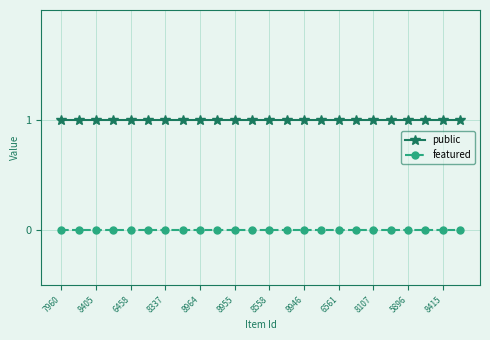

Does the chart display data point markers on the line(s)?

Yes